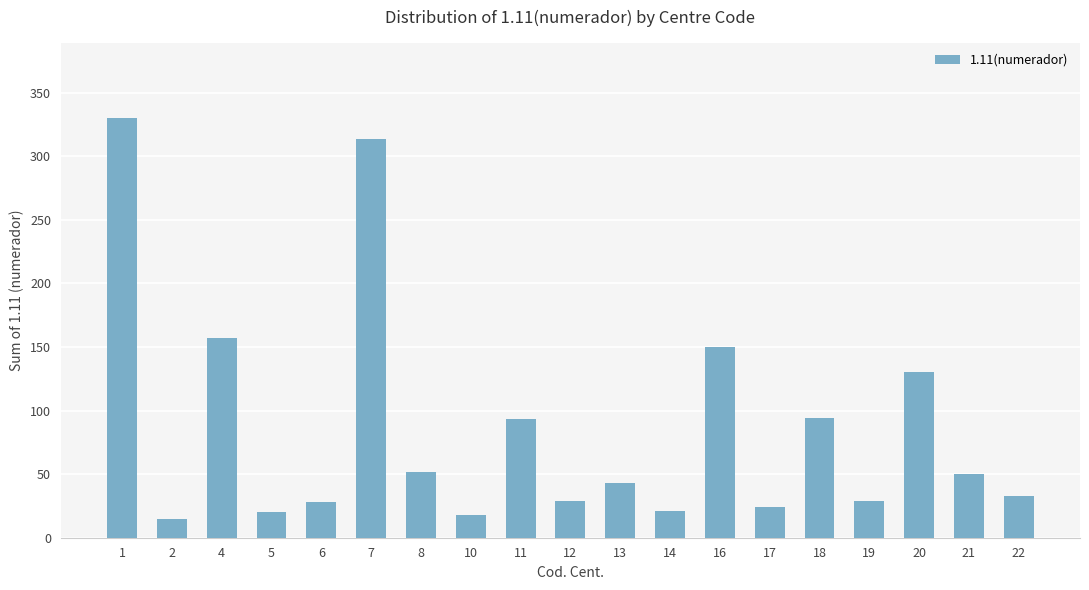

The chart shows a value of 26 at 8. True or false?

False